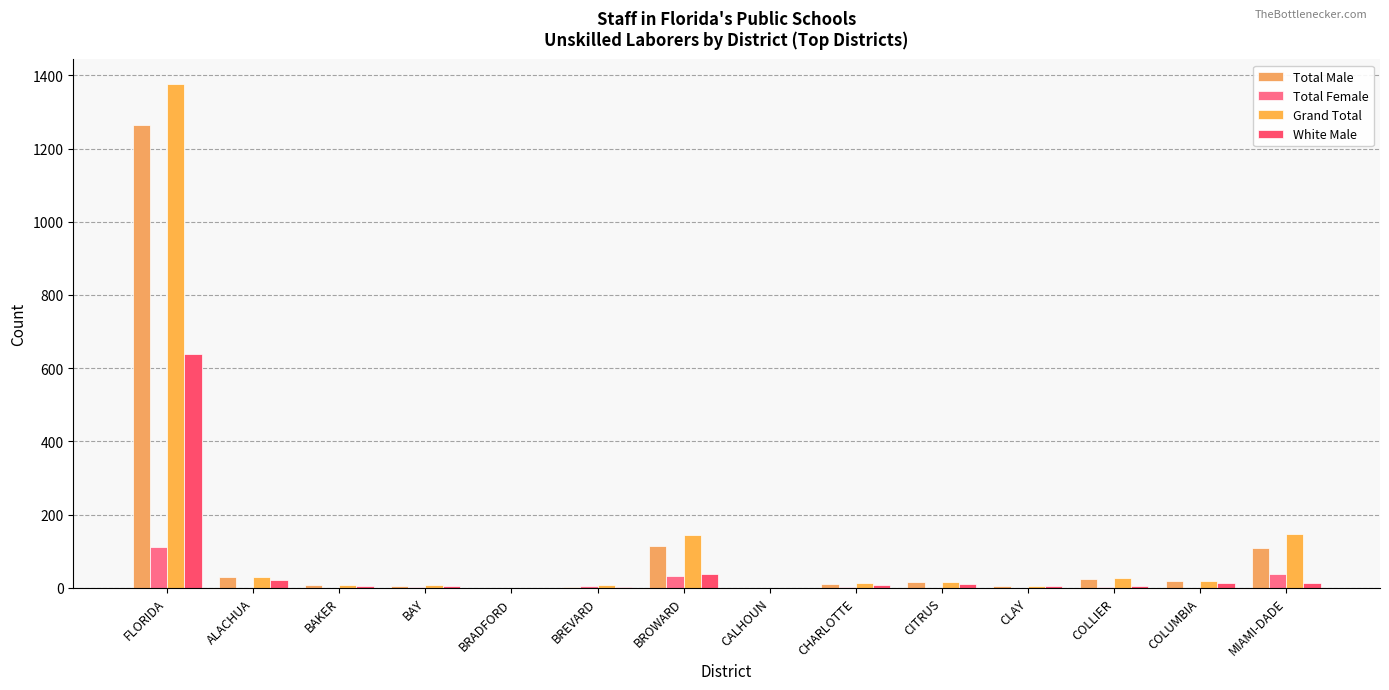

Reading left to right, list all the values displayed in this chart.

Total Male: 1263	30	7	5	0	3	114	0	11	15	5	25	19	109
Total Female: 112	0	0	2	0	5	31	0	1	0	0	2	0	37
Grand Total: 1375	30	7	7	0	8	145	0	12	15	5	27	19	146
White Male: 639	20	5	4	0	2	37	0	9	10	5	6	14	12